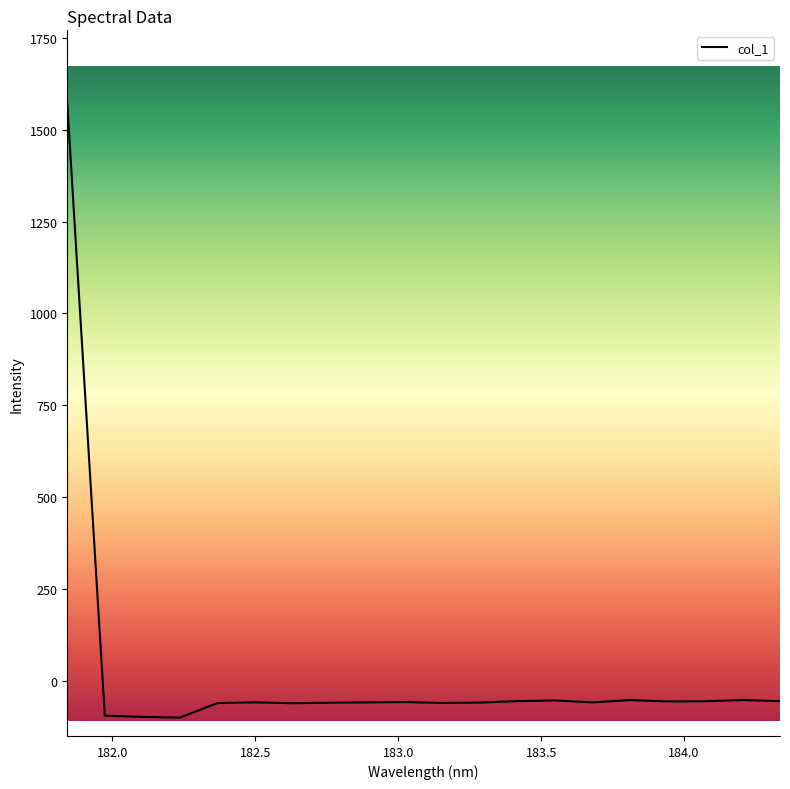

Does the chart display data point markers on the line(s)?

No